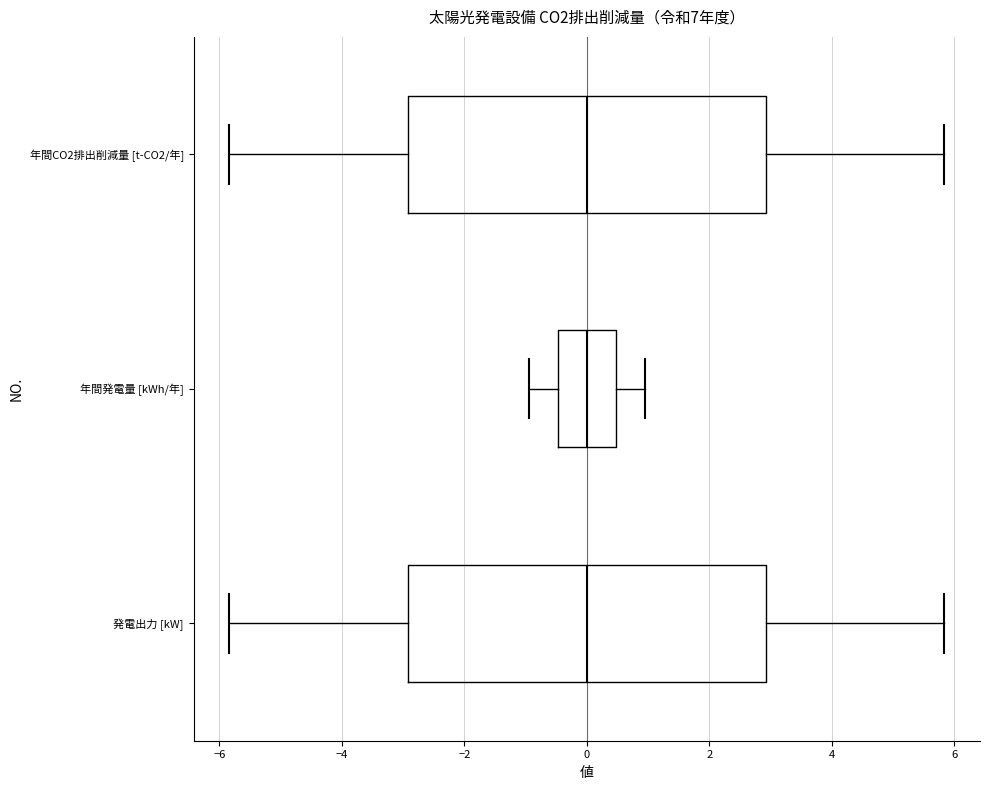

Where does the median line of the box for 年間発電量 [kWh/年] sit on the x-axis? The values are not printed on the chart, so give them approximately, as read against the axis.

0.0